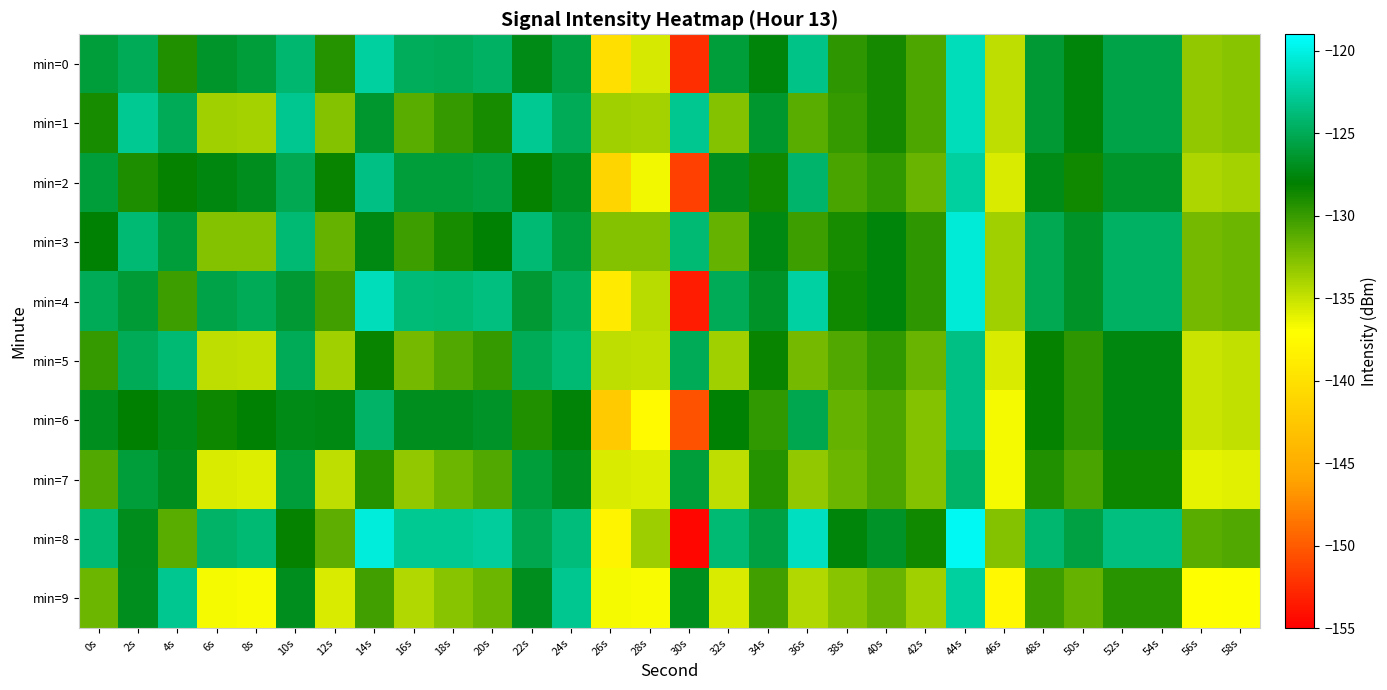

What is the minimum value shown in the chart?

-154.4